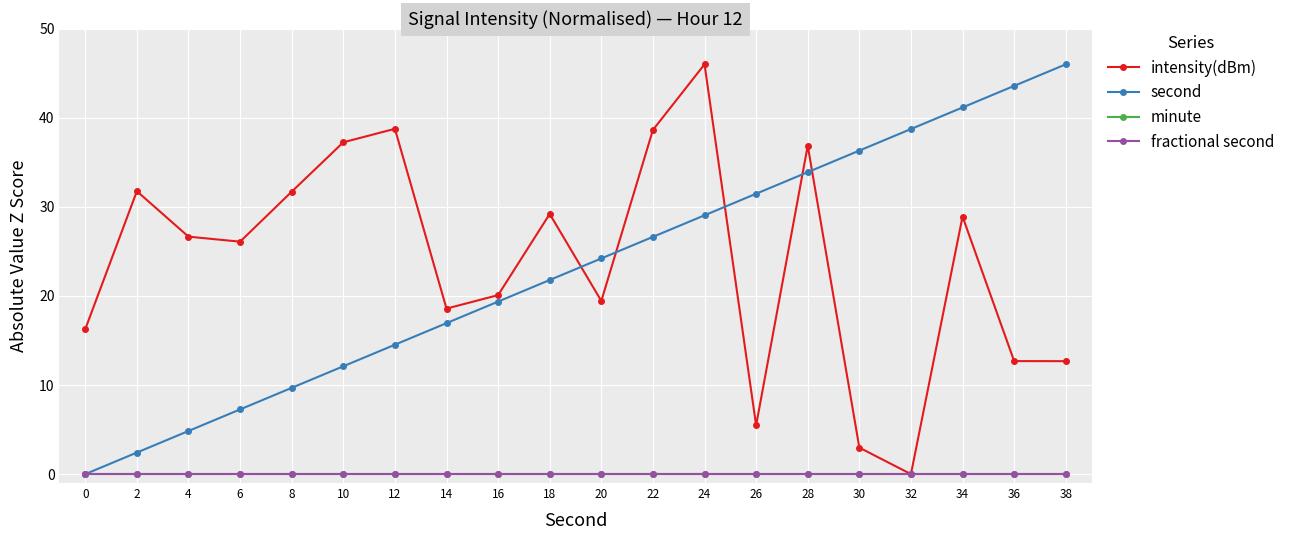

At 26, list the series in order from smallest to largest.

minute, fractional second, intensity(dBm), second